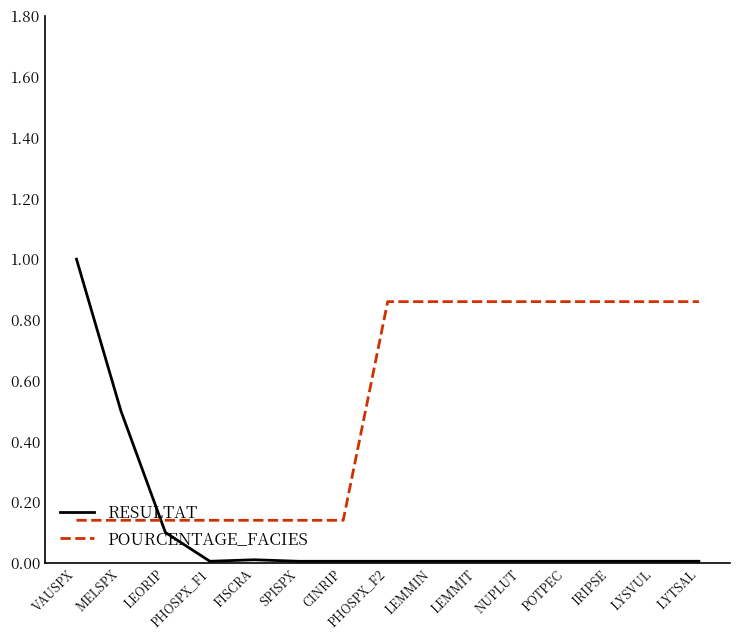

Is it true that RESULTAT equals 0.0 at NUPLUT?

True